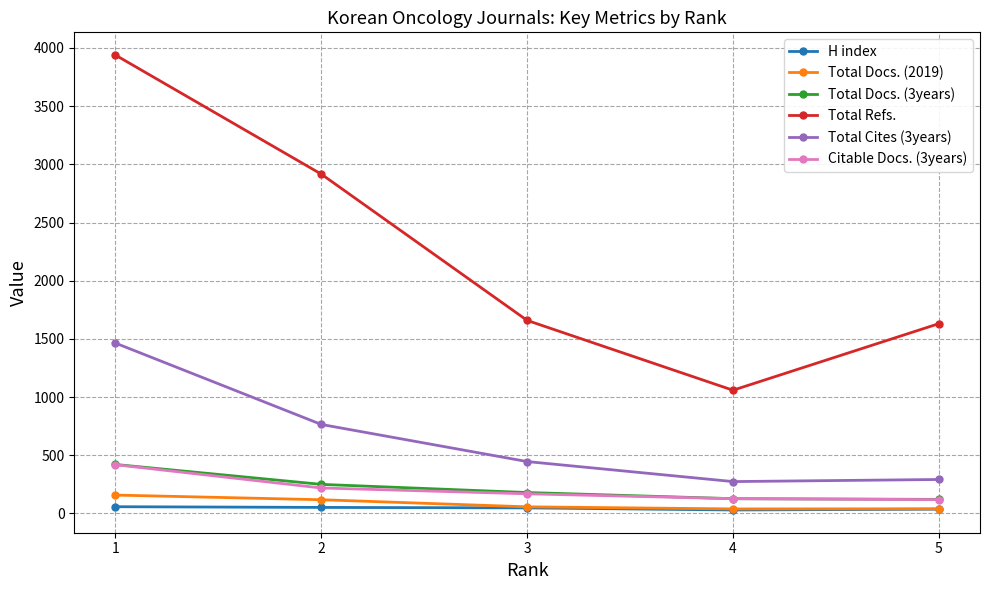

How many values in the H index series are below 48?

2